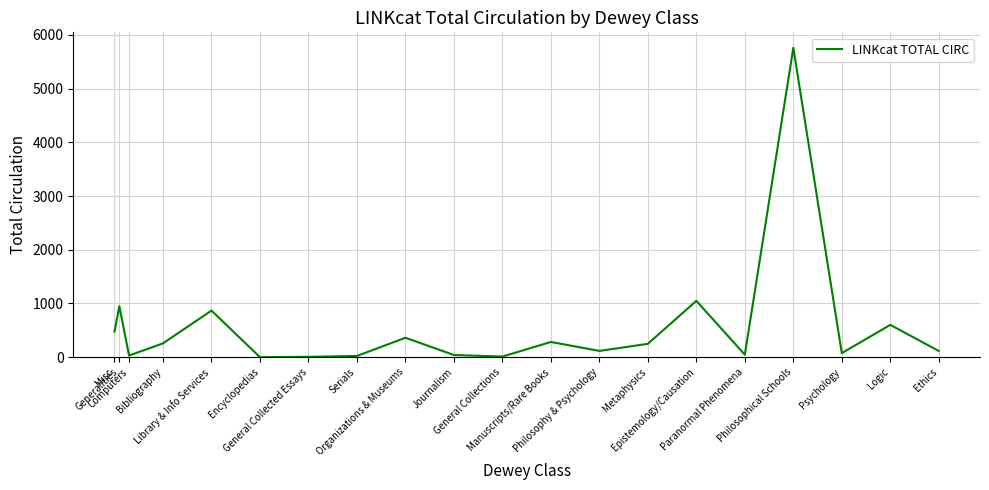

At which label is the value closest to 2880?

Epistemology/Causation